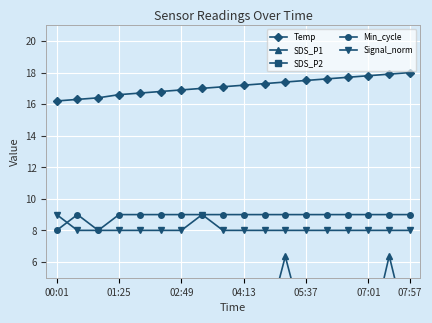

Count the number of data series in this chart.

5